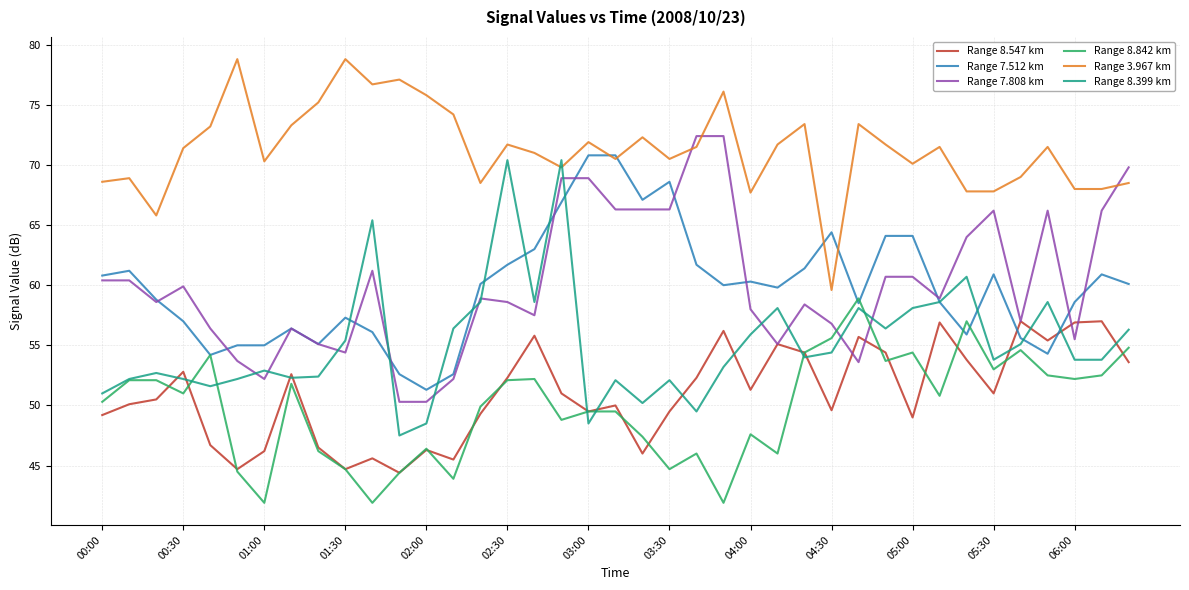

Which series has the largest total across all categories?

Range 3.967 km